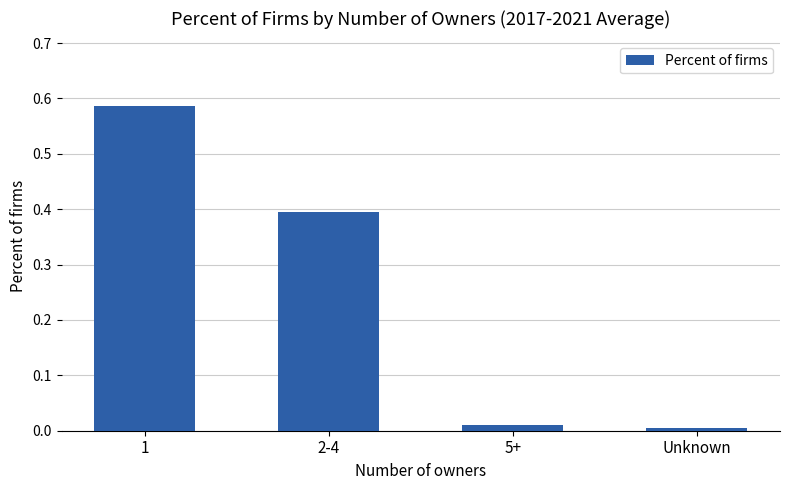

Which has a higher value, Unknown or 1?

1